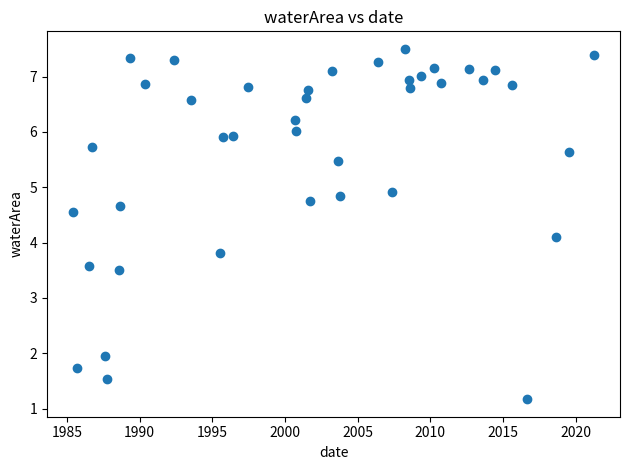

What is the range of Y values (max minus min)?

6.3